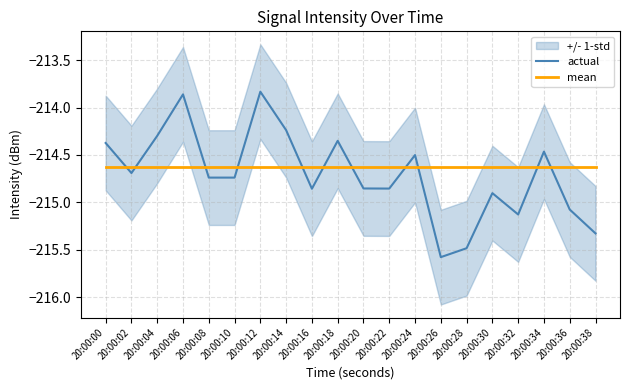

List the labels in order of actual value, smallest first.

20:00:26, 20:00:28, 20:00:38, 20:00:32, 20:00:36, 20:00:30, 20:00:16, 20:00:22, 20:00:20, 20:00:08, 20:00:10, 20:00:02, 20:00:24, 20:00:34, 20:00:00, 20:00:18, 20:00:04, 20:00:14, 20:00:06, 20:00:12